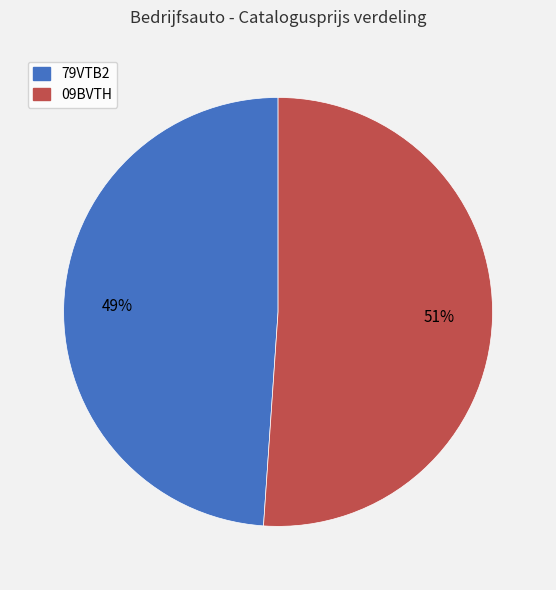

Is the sum of 79VTB2 and 09BVTH greater than half?

Yes